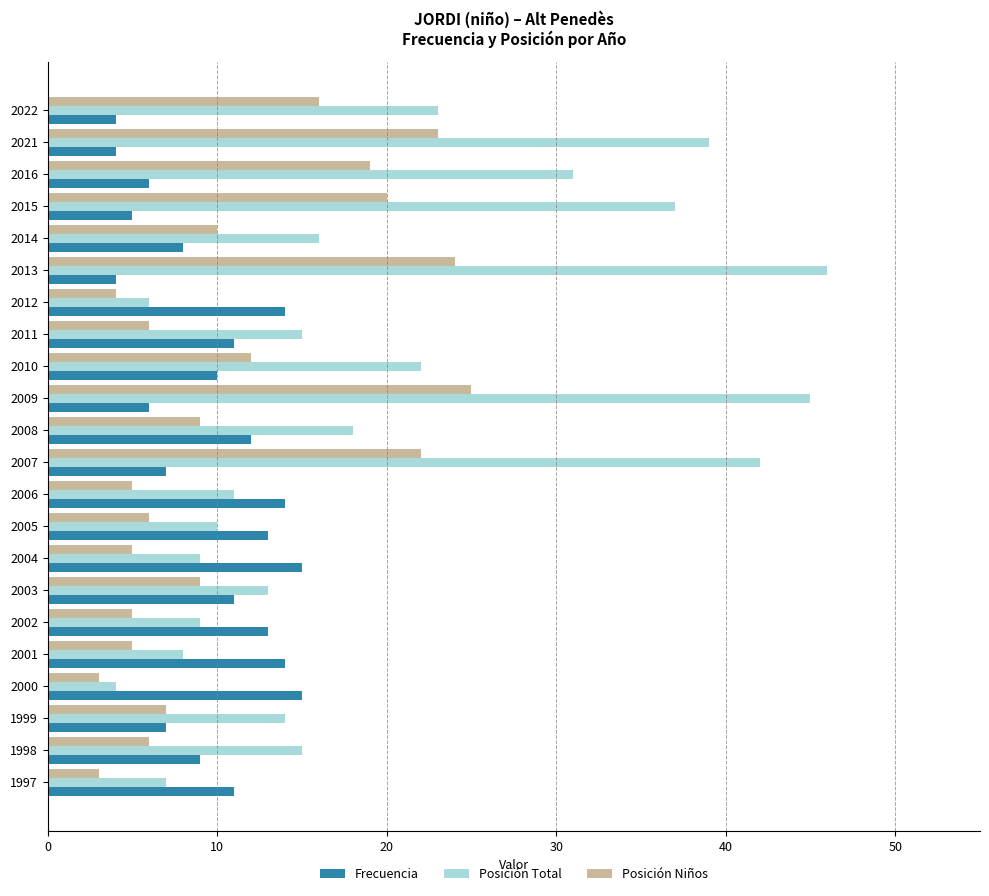

Rank the series by their maximum value, from lowest to highest.

Frecuencia, Posición Niños, Posición Total